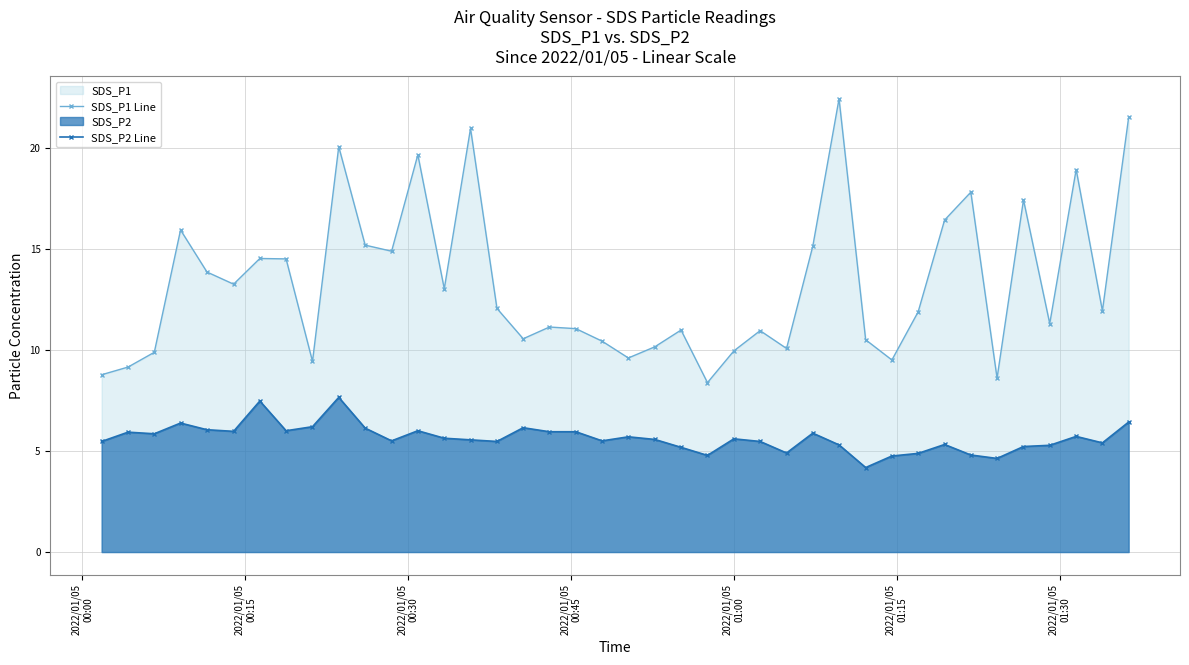

What is the greatest value displayed?

22.4